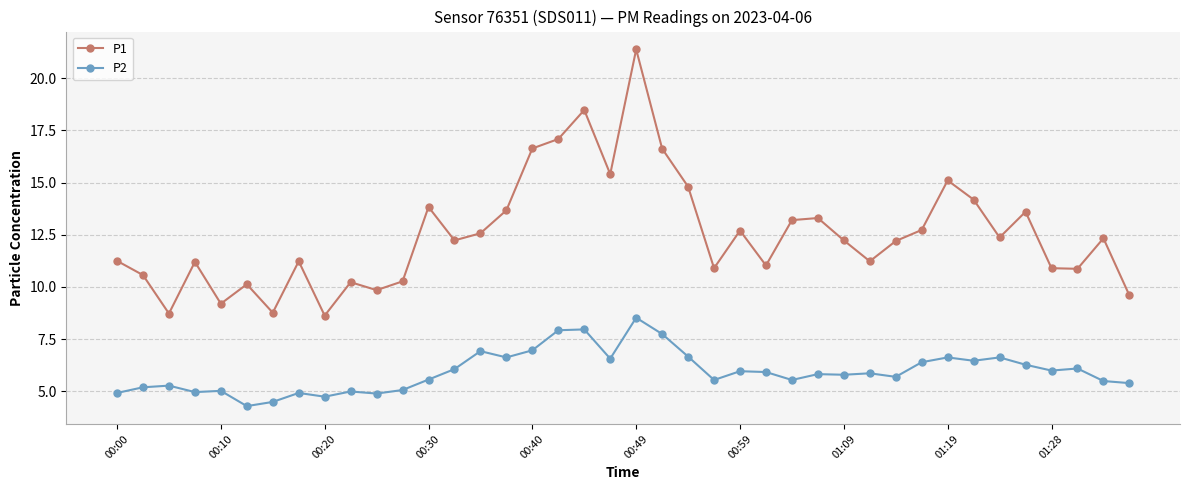

How many data points does each series have?

40